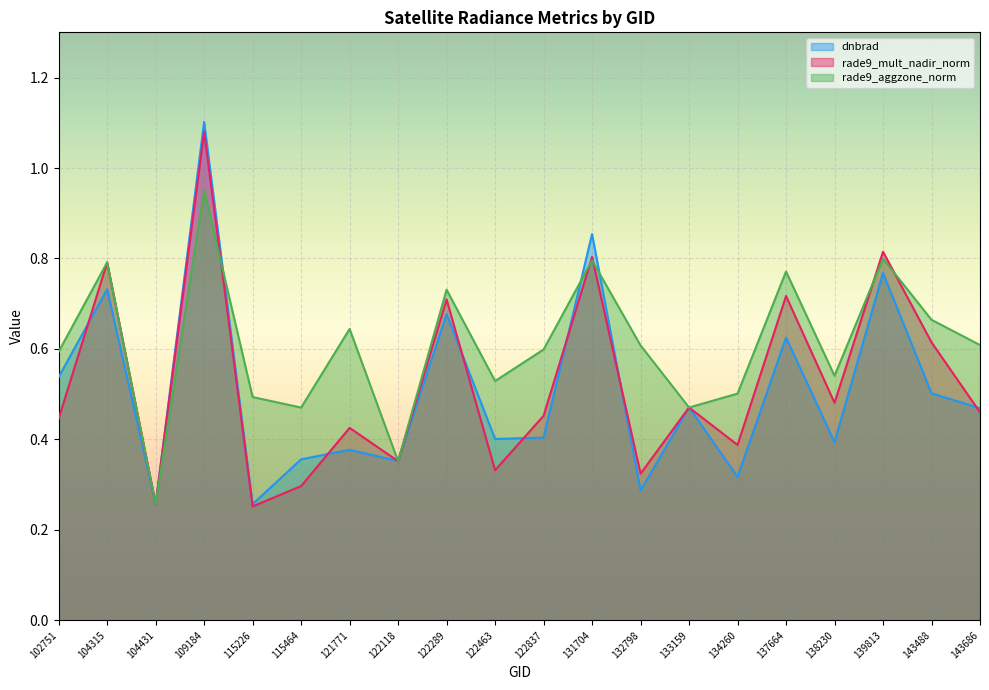

Is the value of rade9_aggzone_norm at 131704 greater than the value of rade9_mult_nadir_norm at 121771?

Yes